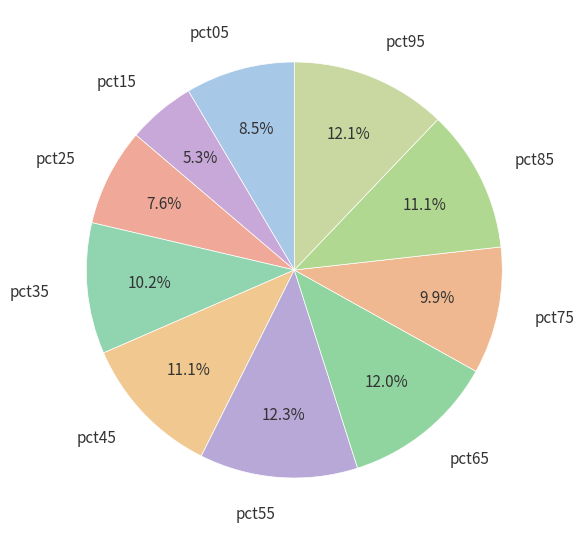

The pct35 slice represents 10% of the pie. True or false?

True